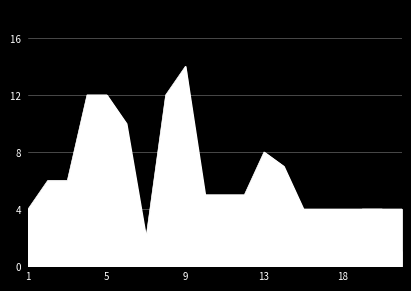

True or false: Количество колонок and Среднесписочная численность intersect in this chart.

False